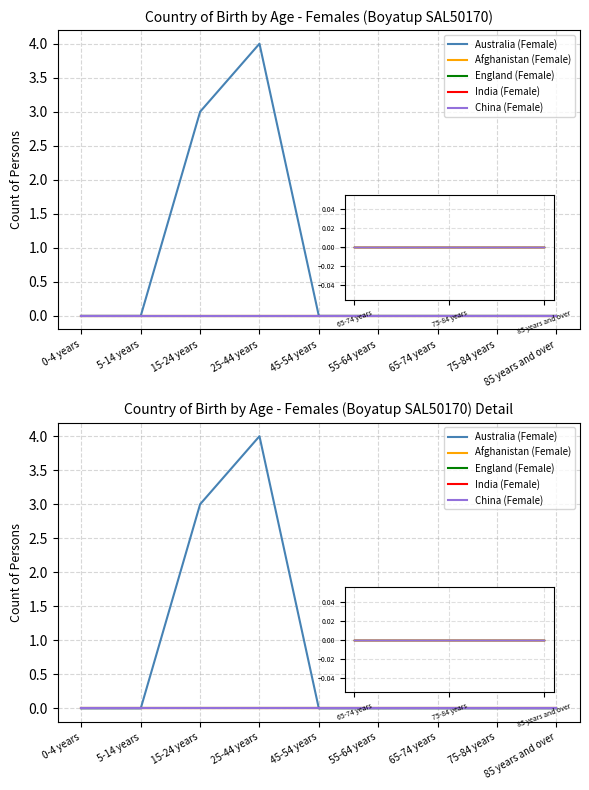

Reading right to left, transcribe all the data shown in this chart.

Australia (Female): 0	0	0	0	0	4	3	0	0
Afghanistan (Female): 0	0	0	0	0	0	0	0	0
England (Female): 0	0	0	0	0	0	0	0	0
India (Female): 0	0	0	0	0	0	0	0	0
China (Female): 0	0	0	0	0	0	0	0	0